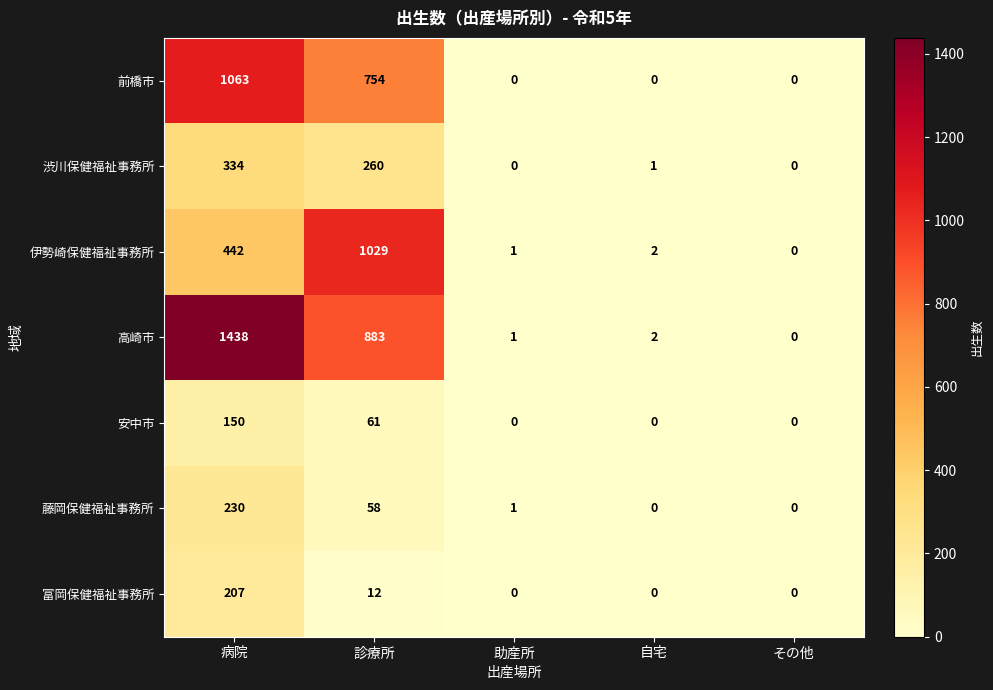

What is the difference between the highest and lowest values at 助産所?

1